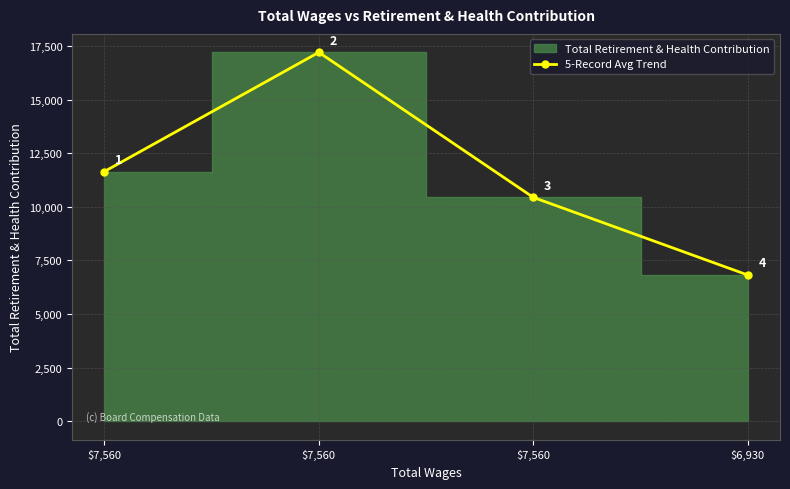

What is the change in value from $7,560 to $6,930?

-3621